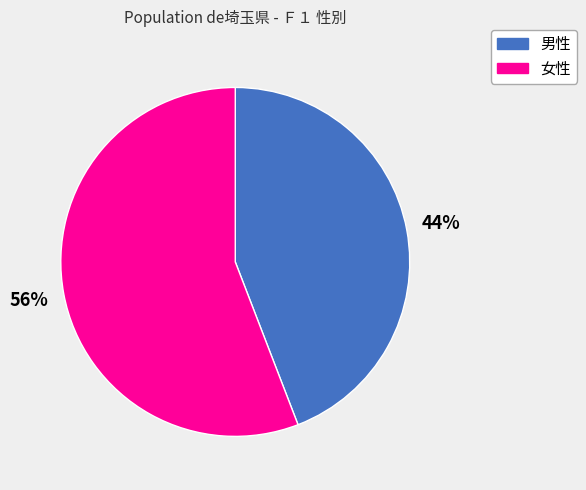

Is it true that 女性 is 56% of the pie?

True